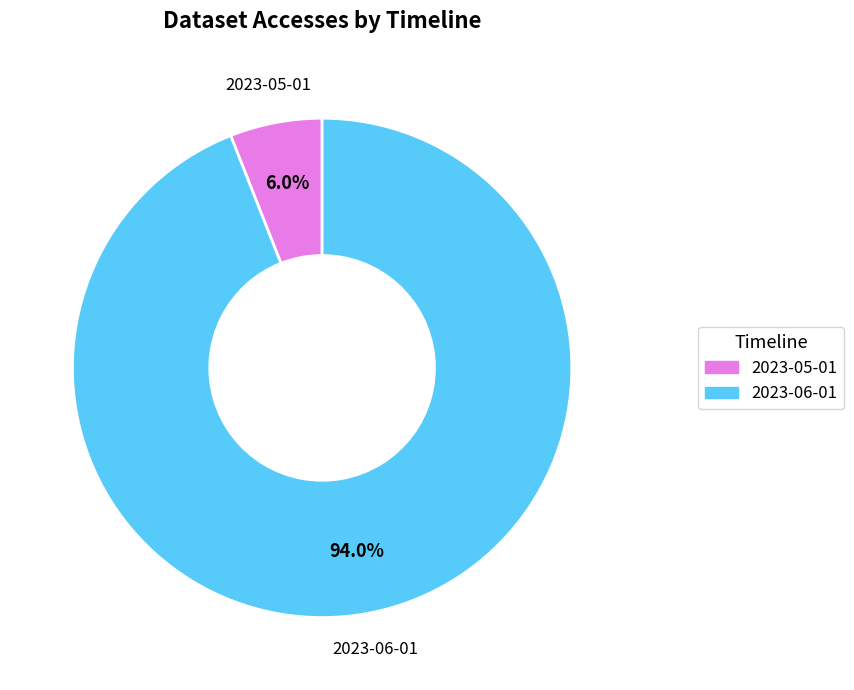

How many slices are in this pie chart?

2